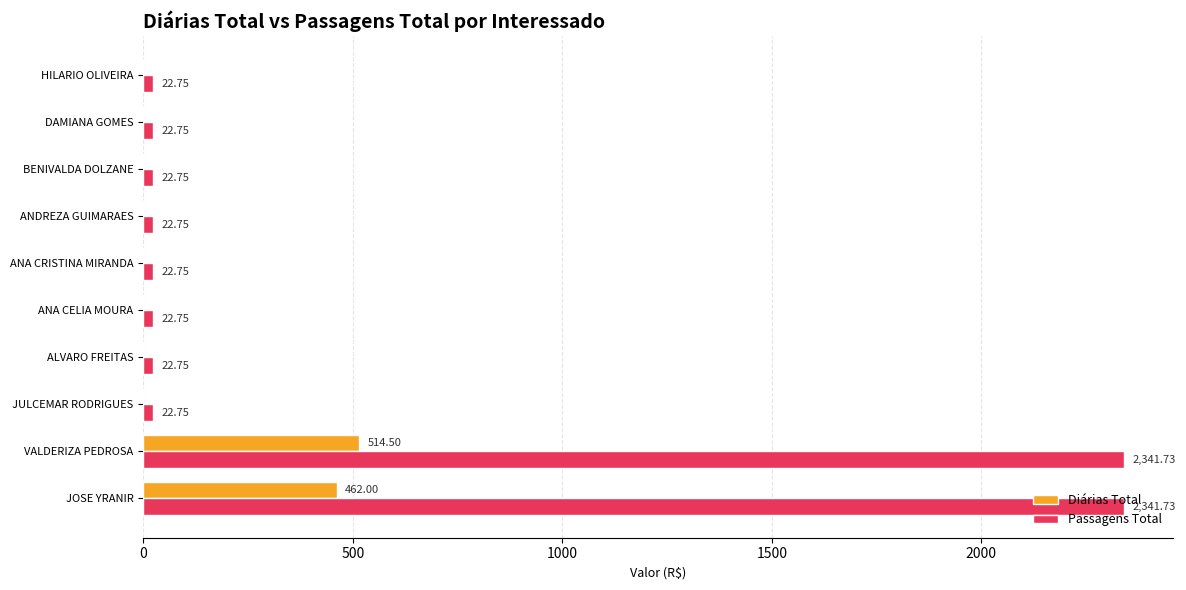

Which category has the highest value in the Diárias Total series?

VALDERIZA PEDROSA